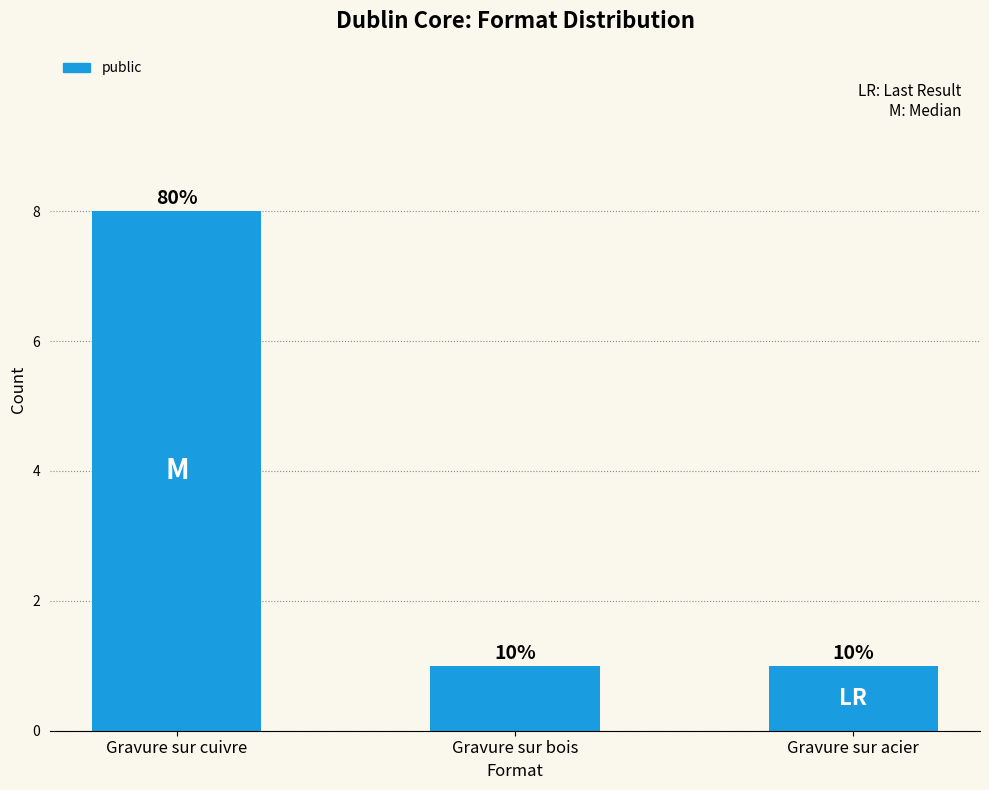

What is the difference between the maximum and minimum values?

7